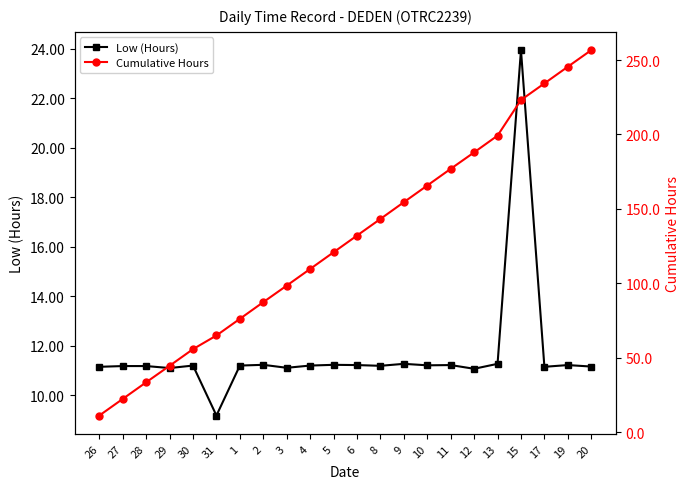

Rank the series by their average value, from lowest to highest.

Low (Hours), Cumulative Hours